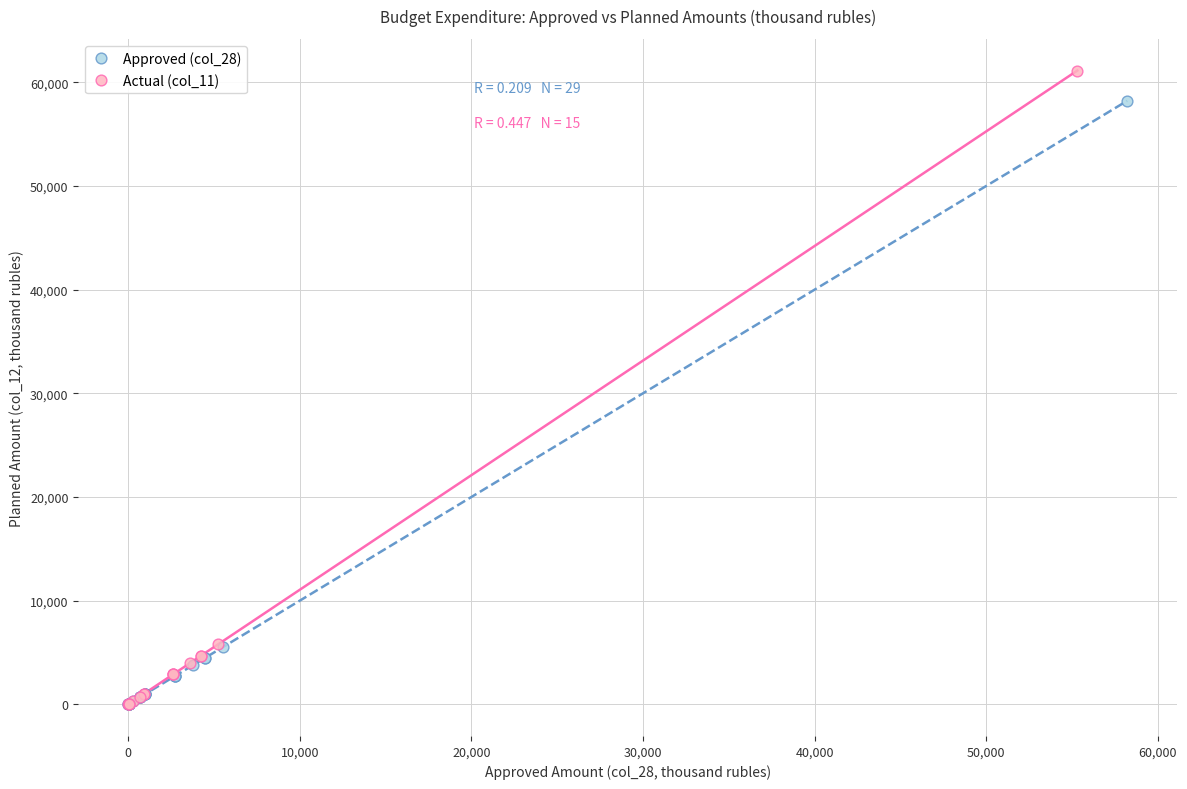

What are all the series names shown in the legend?

Approved (col_28), Actual (col_11)